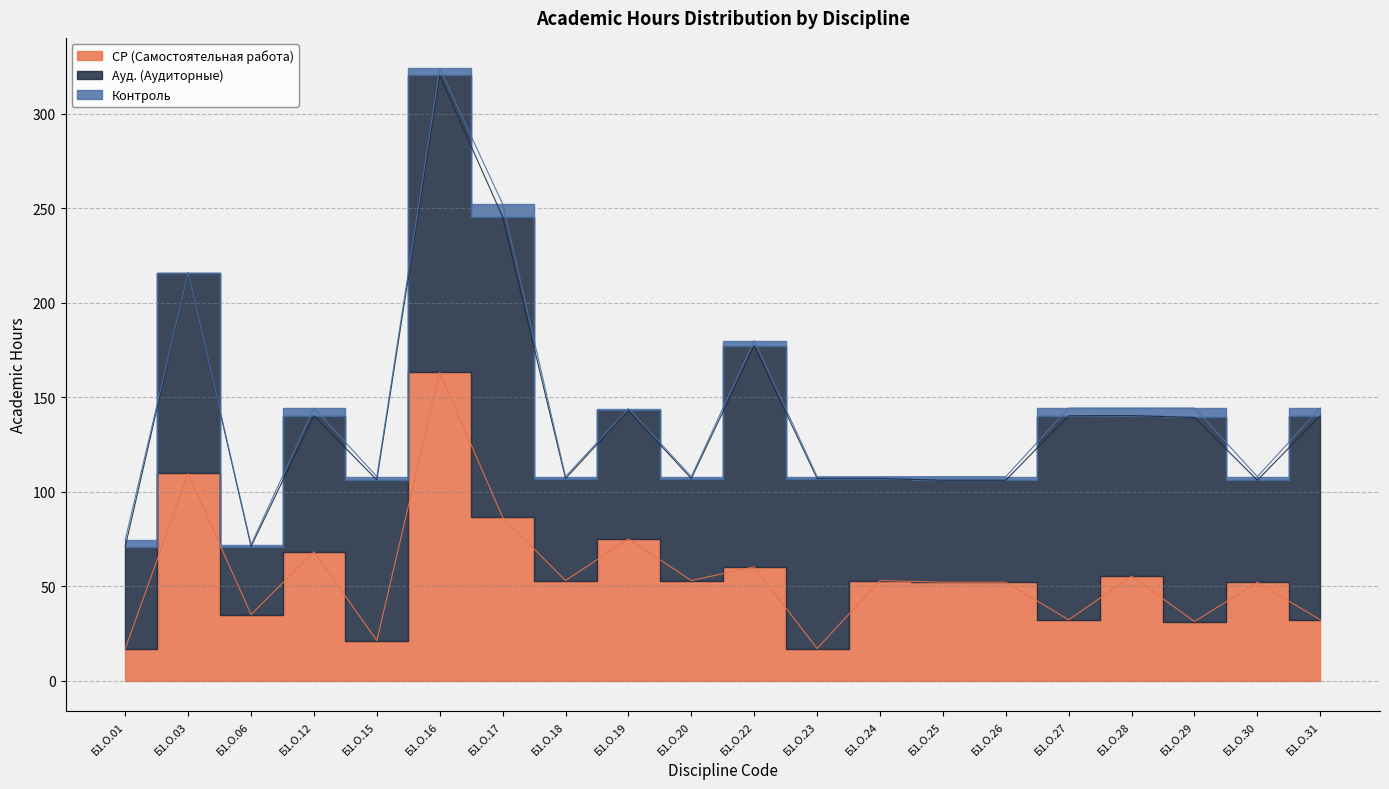

What is the total value across all series at Б1.О.27?

144.3